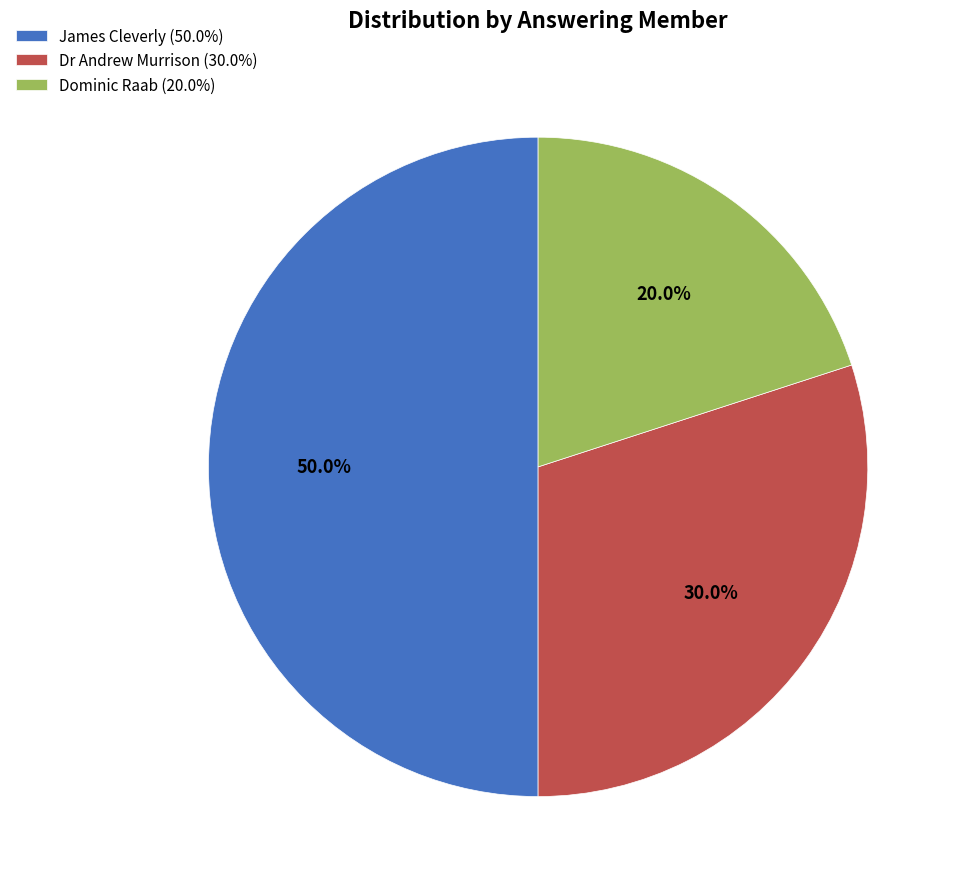

What percentage do Dr Andrew Murrison (30.0%) and Dominic Raab (20.0%) together represent?

50.0%